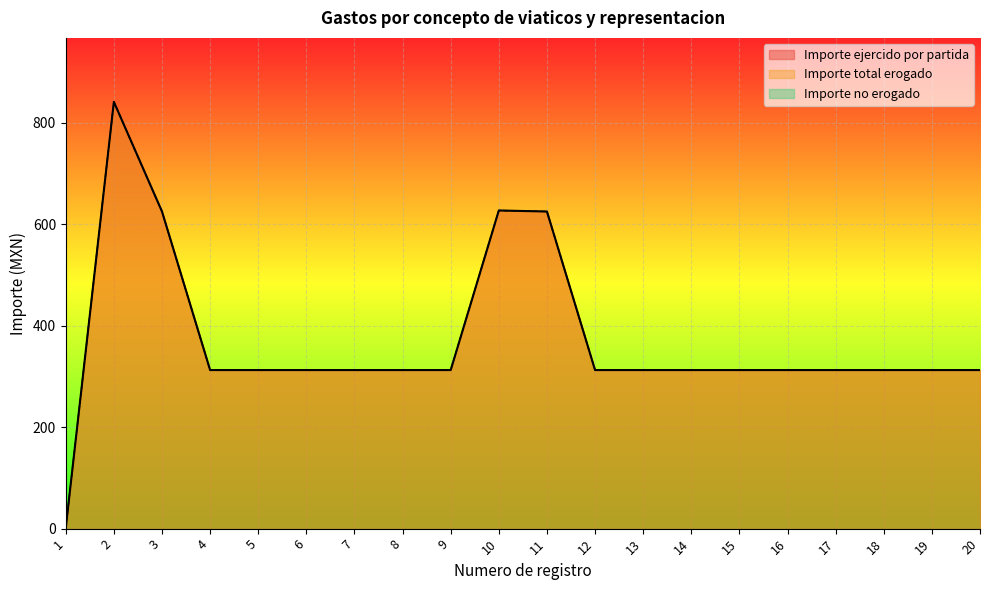

Which series has the largest total across all categories?

Importe ejercido por partida